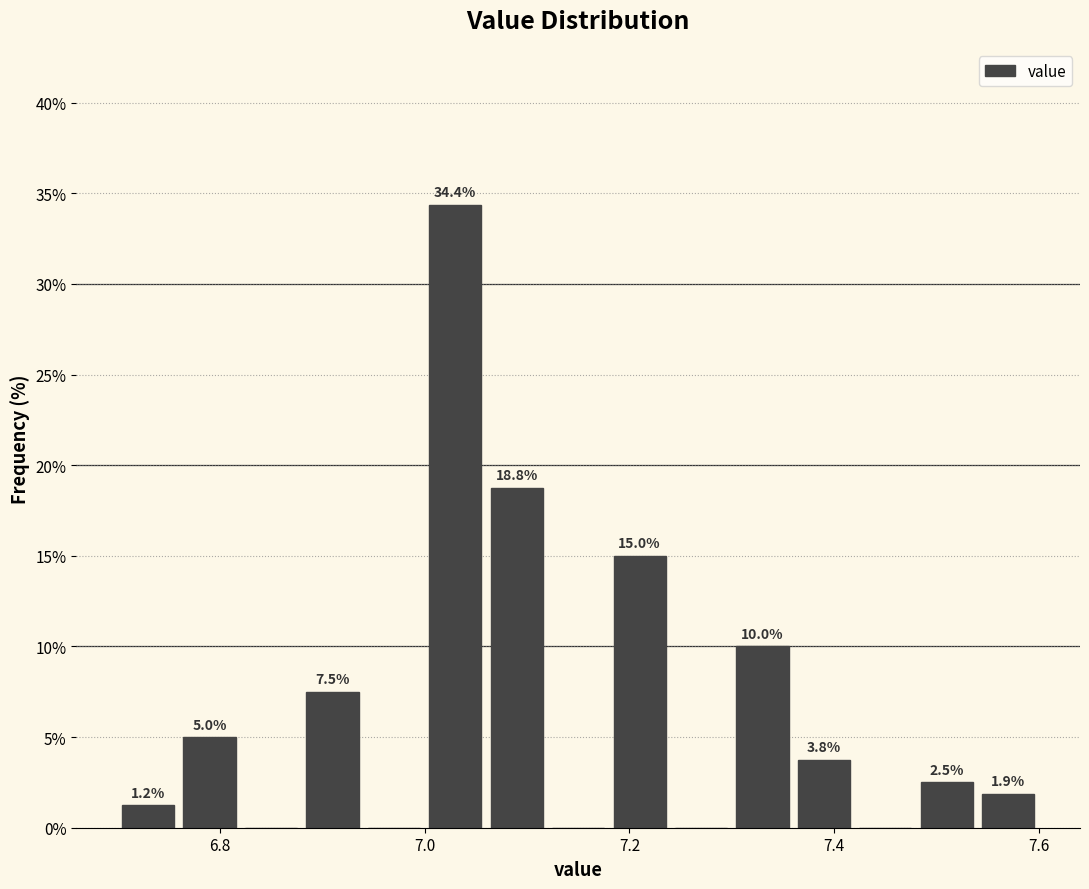

Around what value on the x-axis is the tallest bar? Give the approximate position of its centre, as read against the axis.

7.04